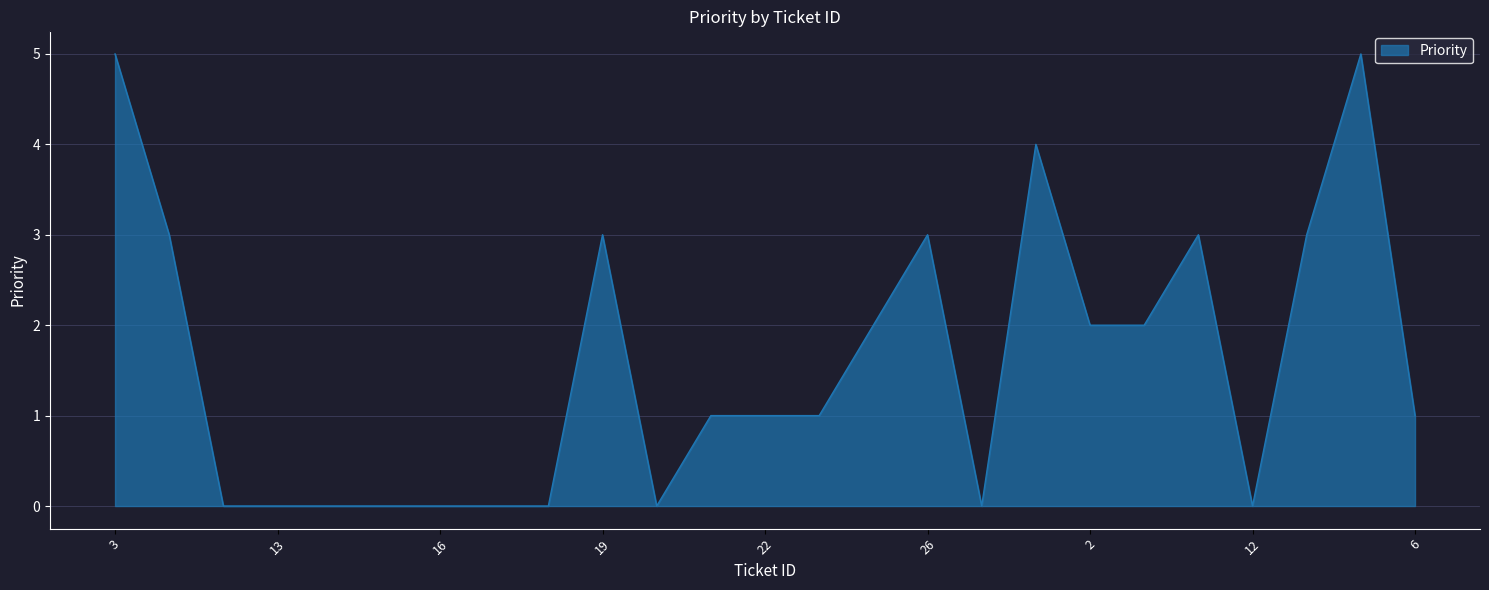

What is the maximum value shown in the chart?

5